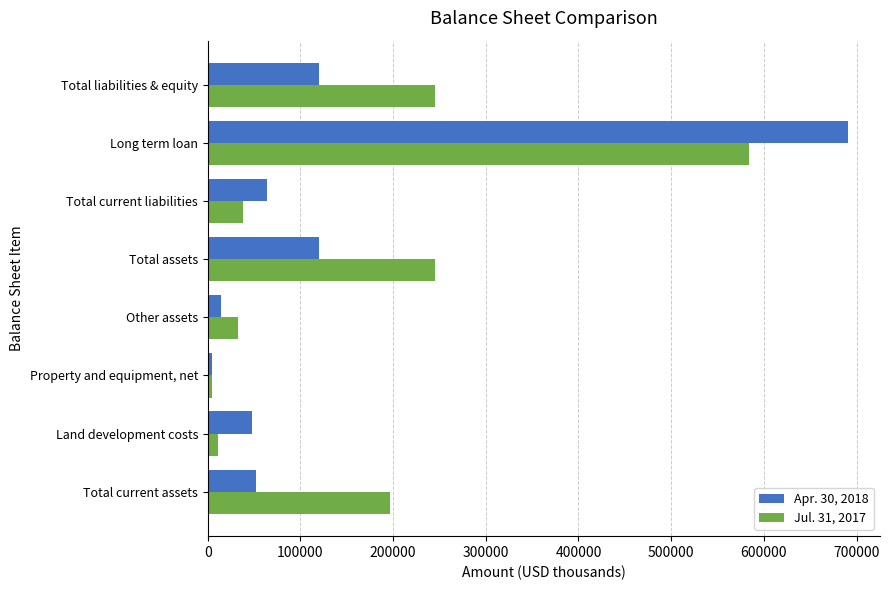

List the series in order of their overall mean, lowest first.

Apr. 30, 2018, Jul. 31, 2017